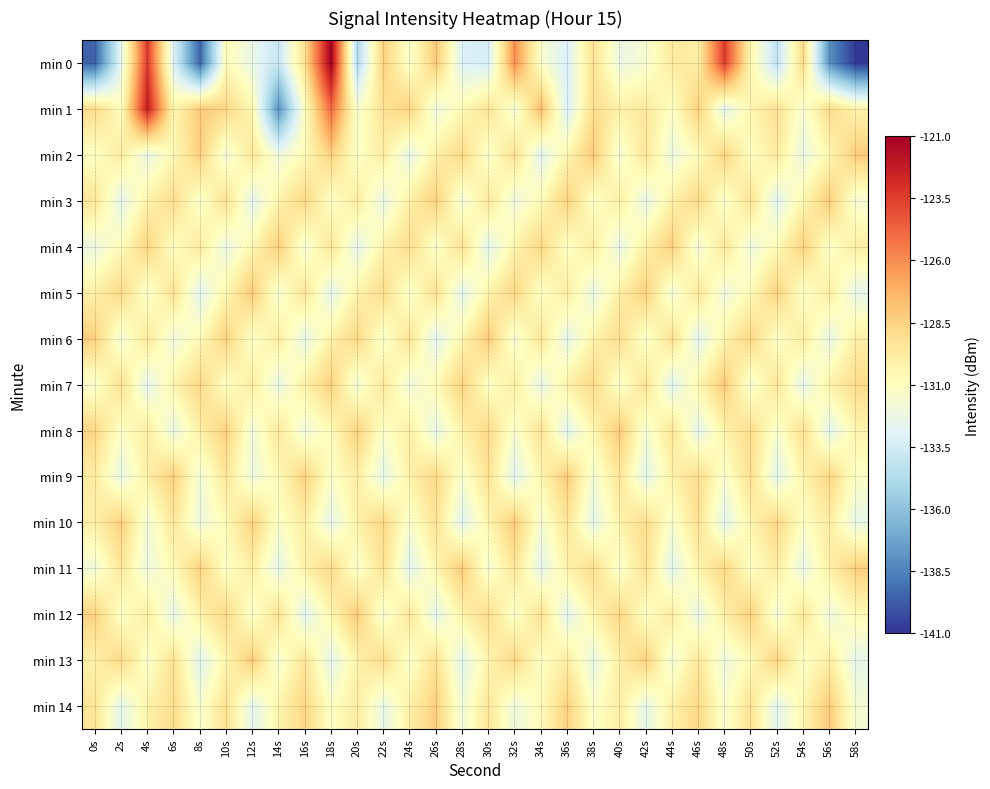

Which has a higher value, 24s or 26s?

26s